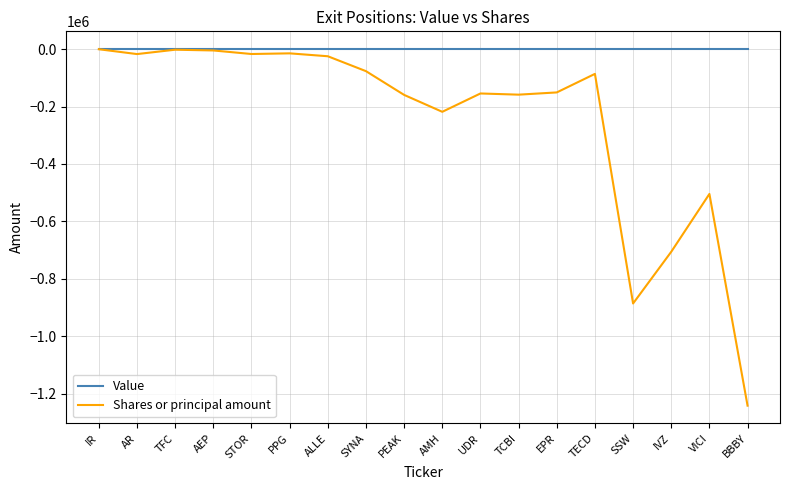

Is the value of Value at TFC greater than the value of Shares or principal amount at VICI?

Yes